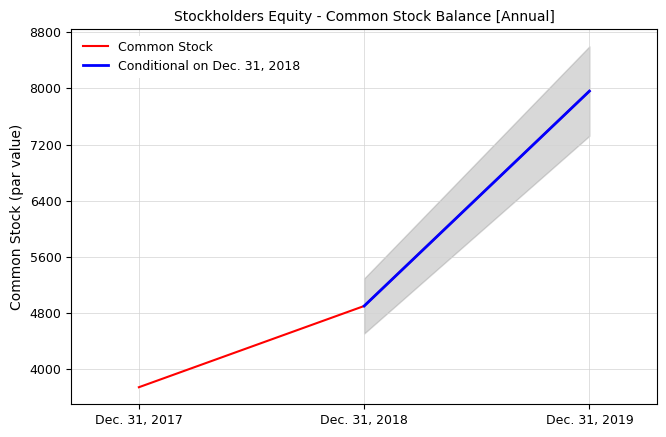

What is the value of the 3rd point from the left?

7961